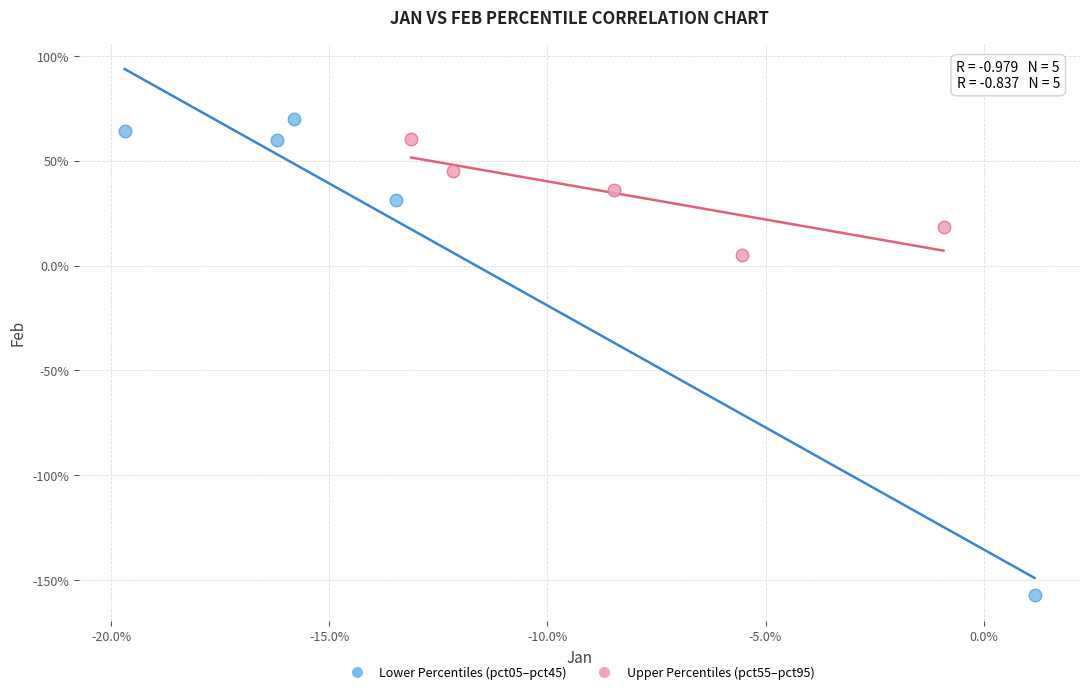

Which series has the largest Y range (max minus min)?

Lower Percentiles (pct05–pct45)